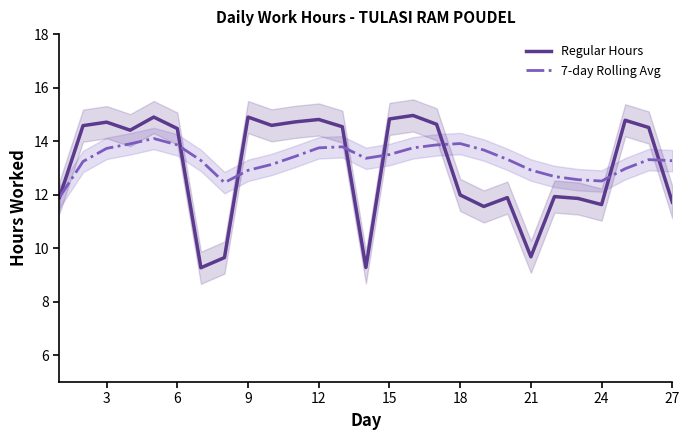

The value of 7-day Rolling Avg at 21 is 12.9. True or false?

True